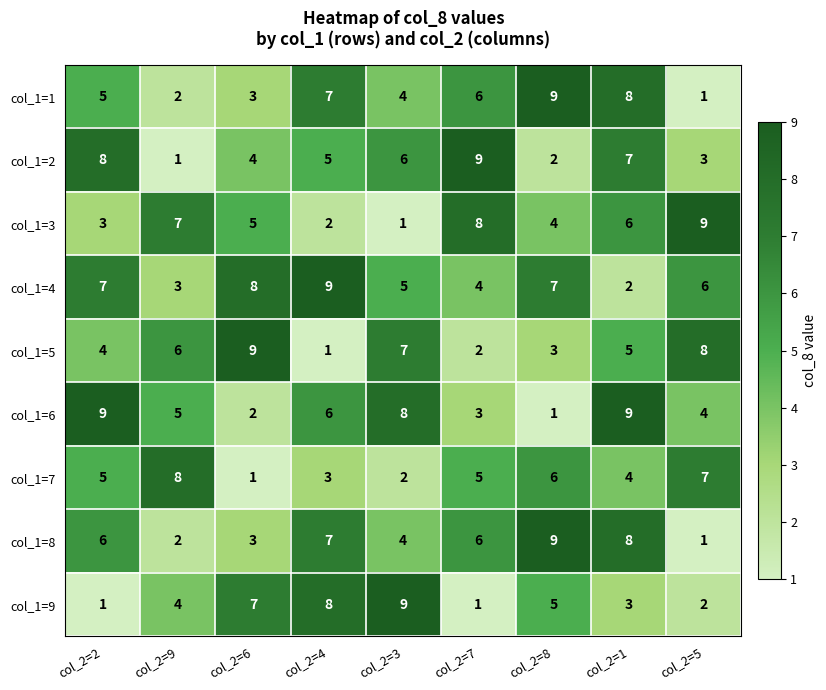

How many col_1=6 values are between 3 and 8?

5